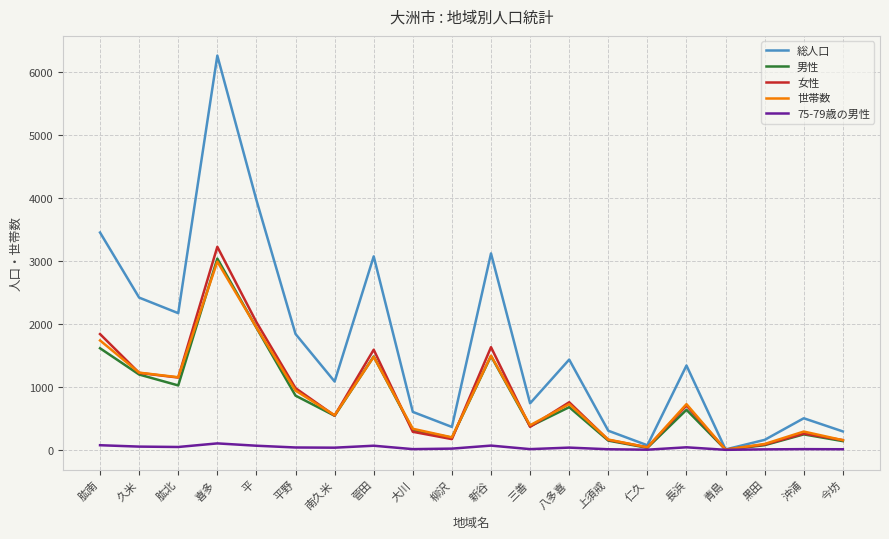

Which series has the widest spread of values?

総人口